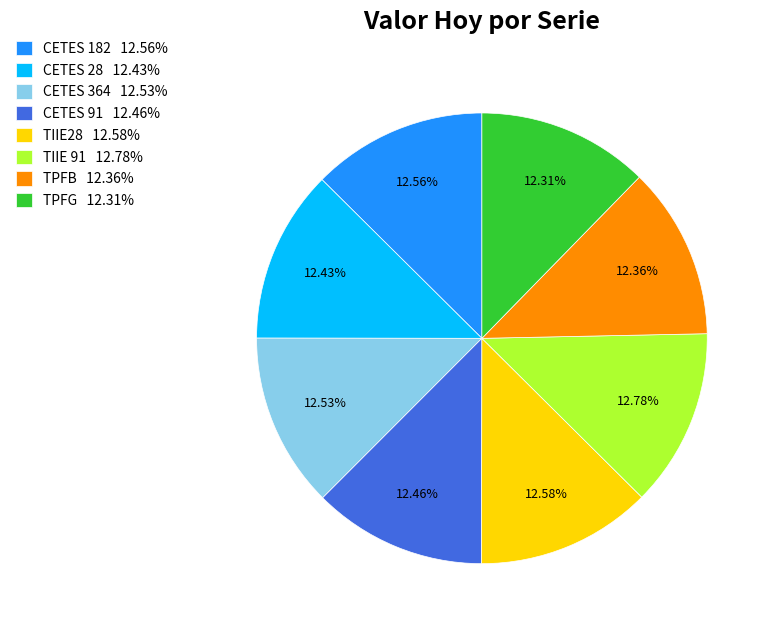

Is there a majority slice in this chart?

No